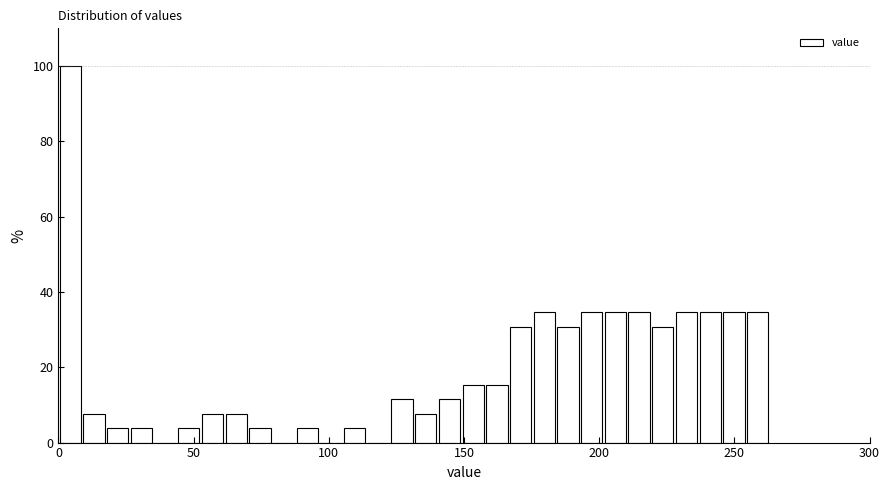

Around what value on the x-axis is the tallest bar? Give the approximate position of its centre, as read against the axis.

5